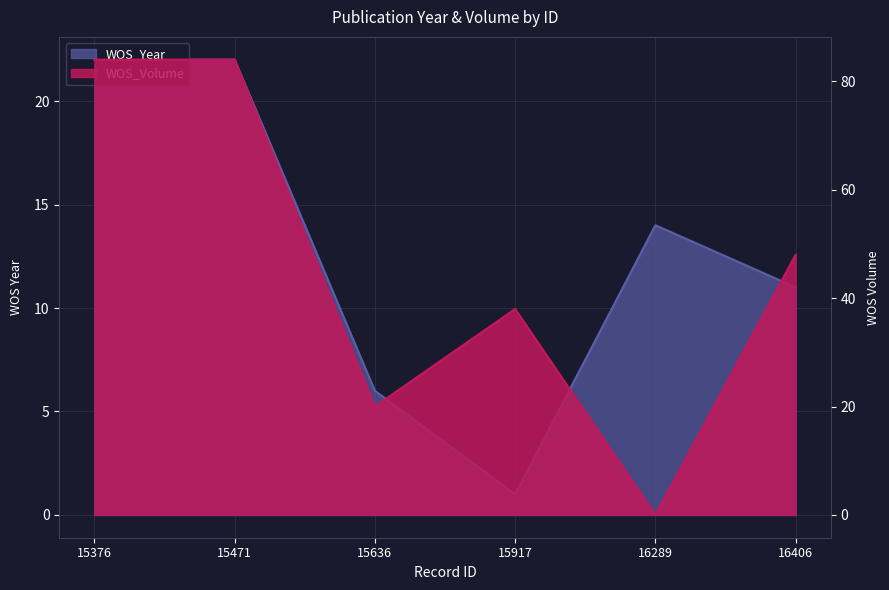

At which label is WOS_Volume closest to 42?

15917